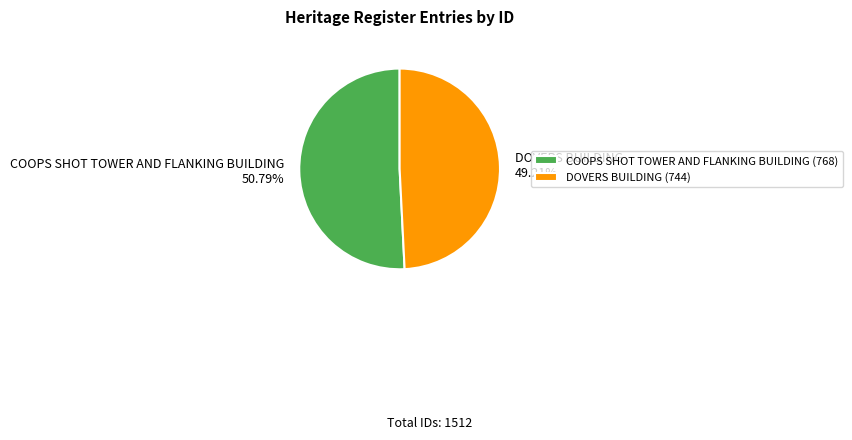

Between COOPS SHOT TOWER AND FLANKING BUILDING and DOVERS BUILDING, which is larger?

COOPS SHOT TOWER AND FLANKING BUILDING